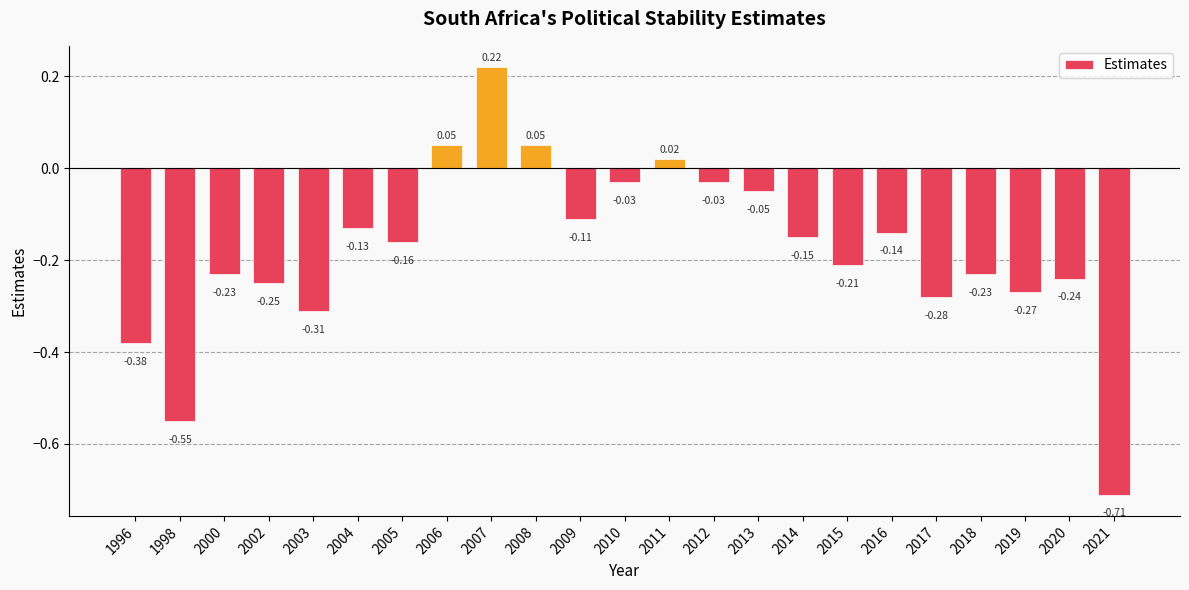

What is the sum of the values at 2018 and 2000?

-0.5